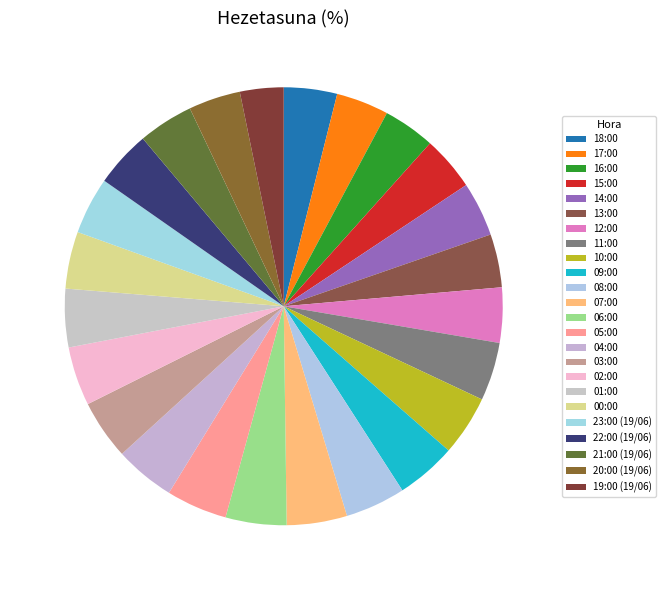

Which category has the smallest portion of the pie?

19:00 (19/06)